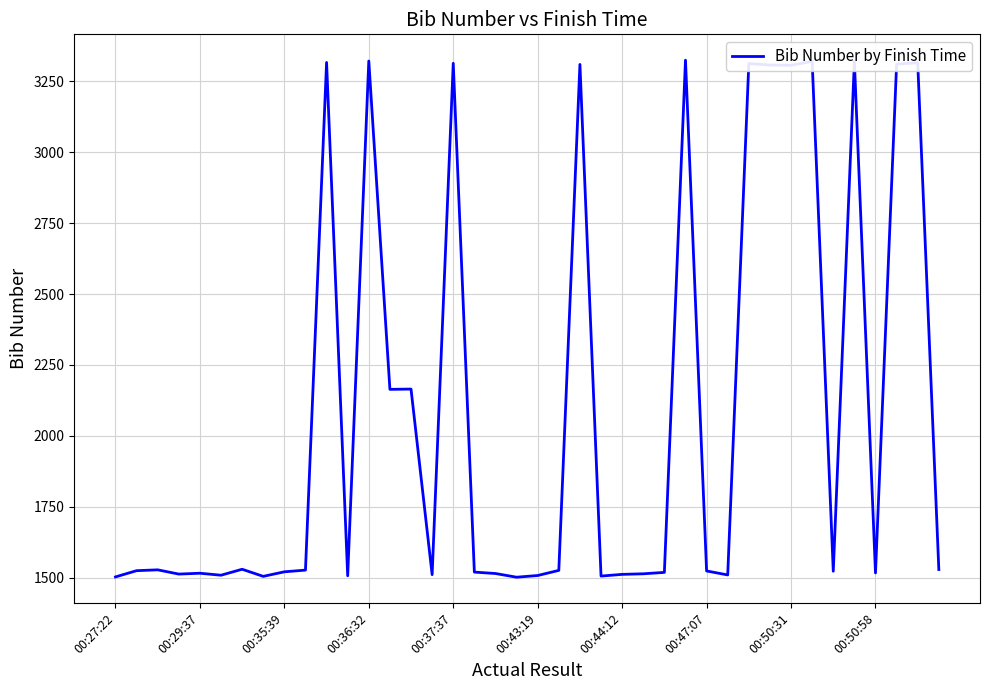

What is the difference between the maximum and minimum values?

1822